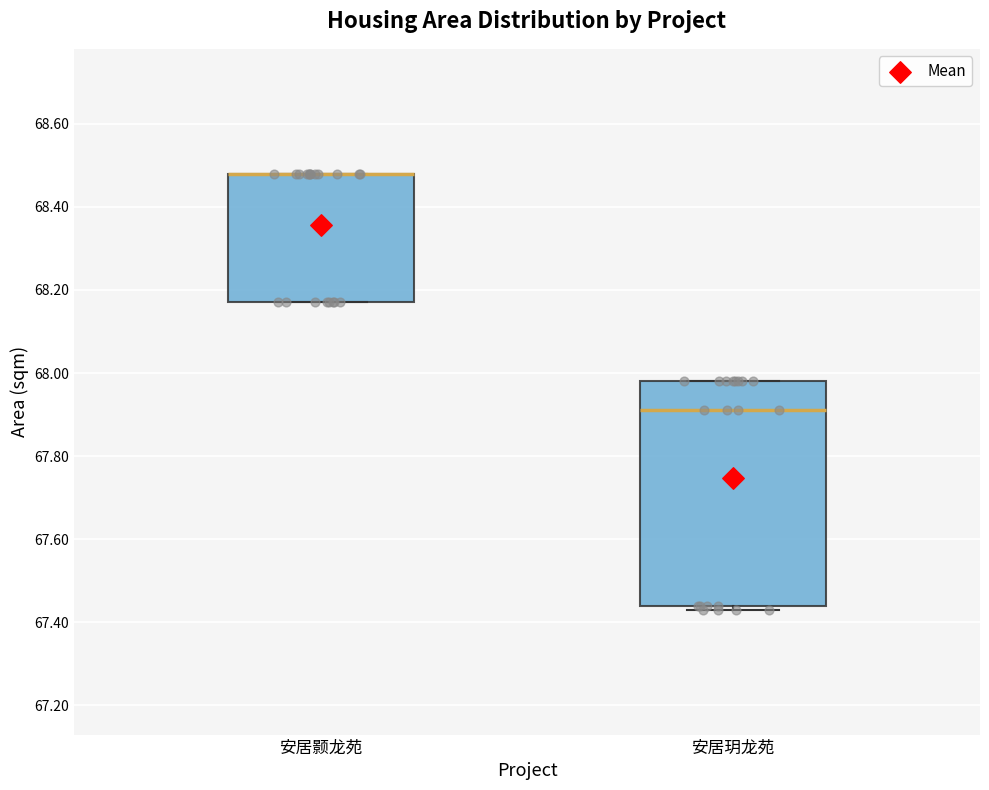

Reading left to right, transcribe this box plot: for each box, give where its median line is, the range the box spans, and where its two whiskers end, as read against the y-axis. The values are not printed on the chart, so give them approximately, as read against the axis.

安居颢龙苑: median 68.48 (drawn on the box's upper edge), box 68.18 to 68.48, whiskers 68.18 to 68.48
安居玥龙苑: median 67.92, box 67.44 to 67.98, whiskers 67.44 (just below the box's lower edge) to 67.98